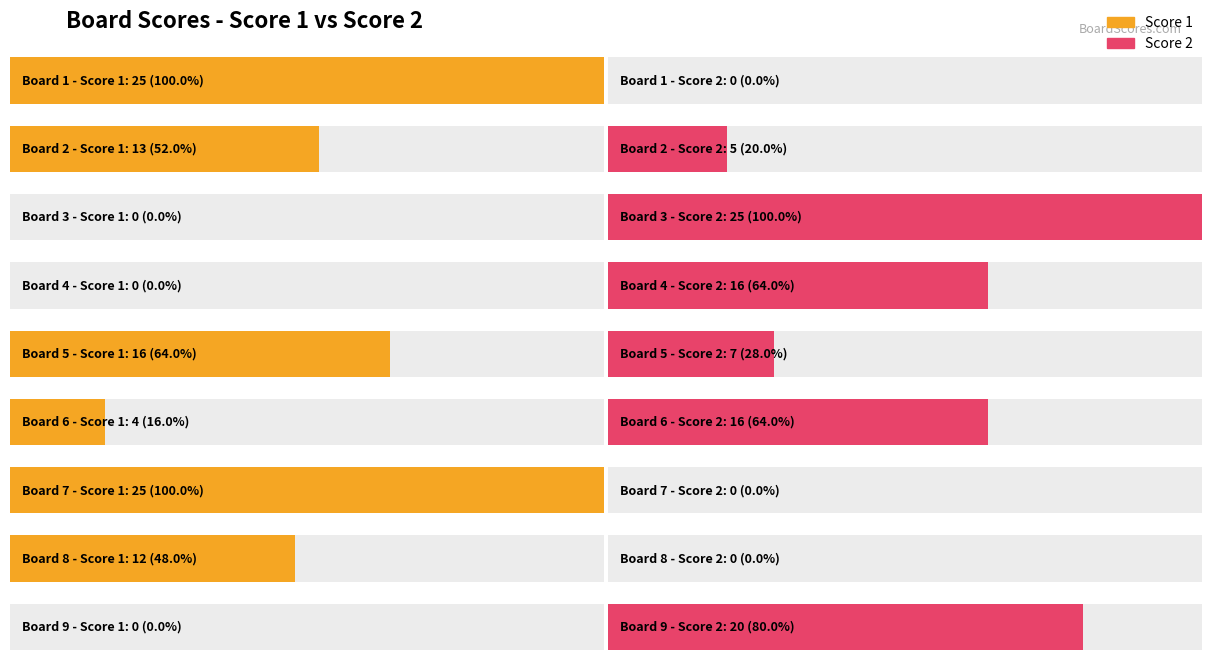

Reading left to right, transcribe all the data shown in this chart.

Score 1: 1=25	2=13	3=0	4=0	5=16	6=4	7=25	8=12	9=0
Score 2: 1=0	2=5	3=25	4=16	5=7	6=16	7=0	8=0	9=20